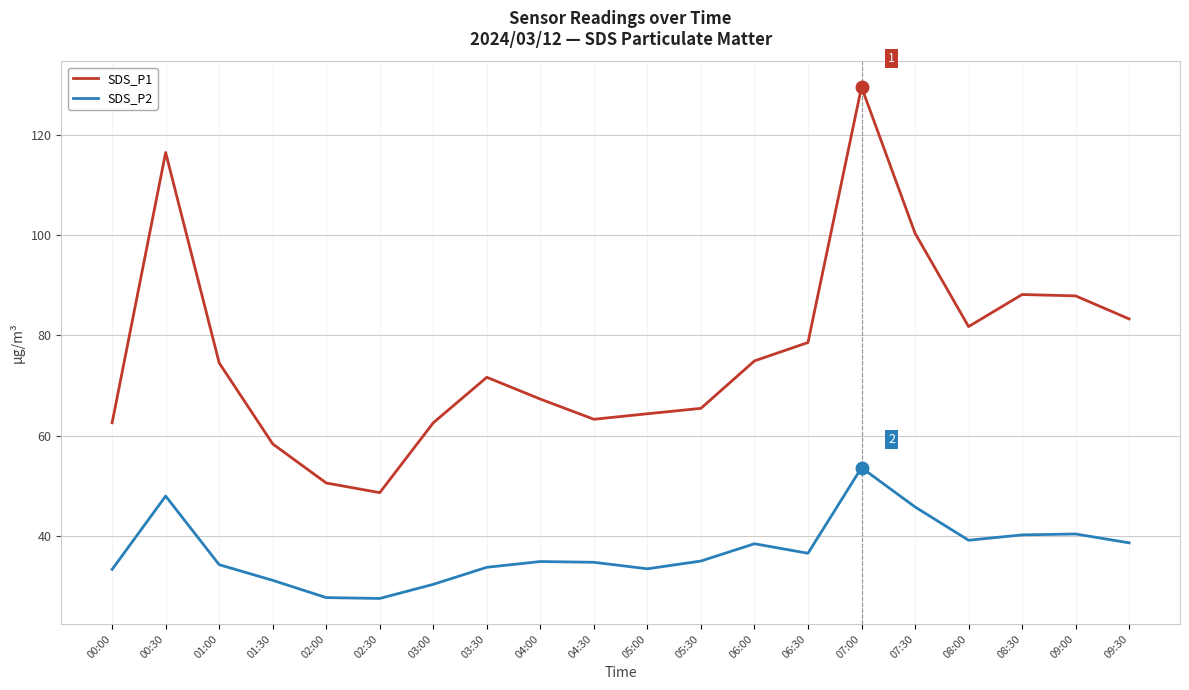

What is the difference between the maximum and minimum values in the SDS_P1 series?

81.0